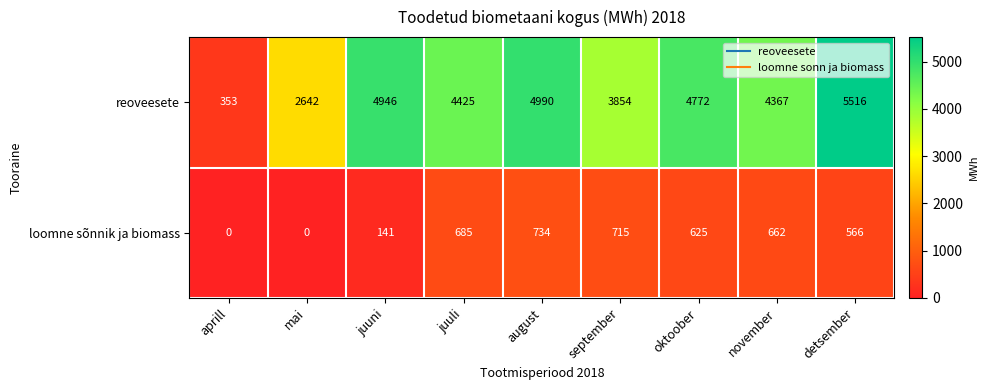

At which label does reoveesete first exceed 4425?

juuni